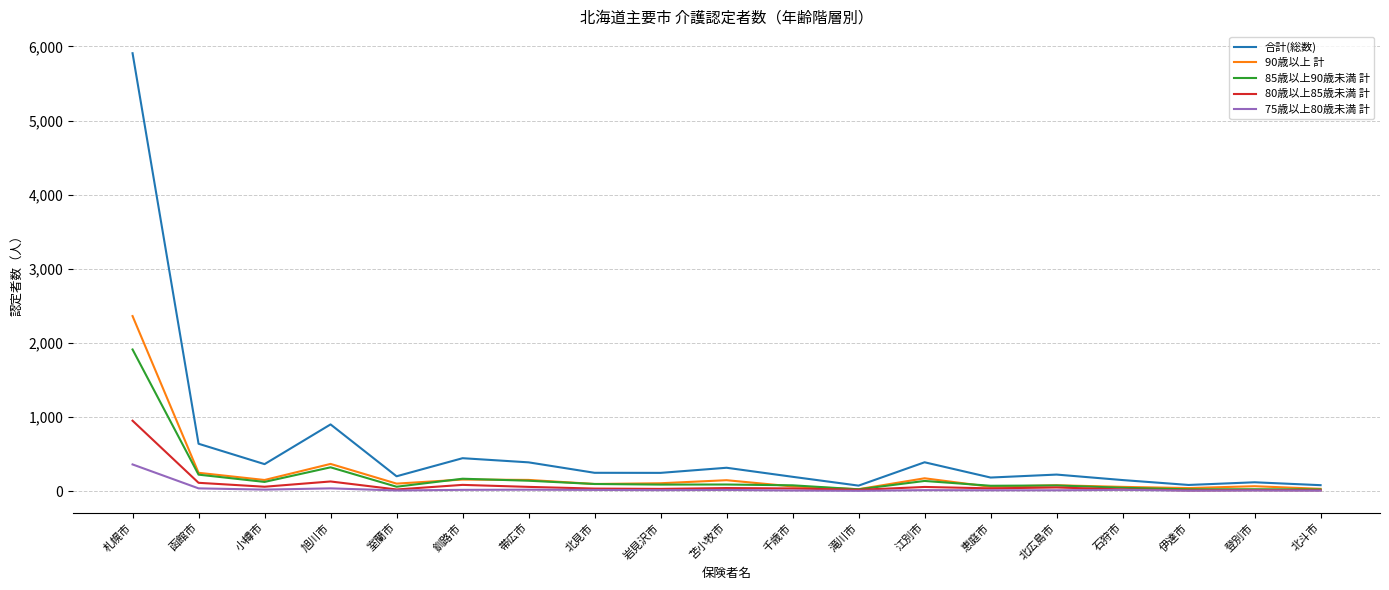

At which category does the chart reach its peak across all series?

札幌市